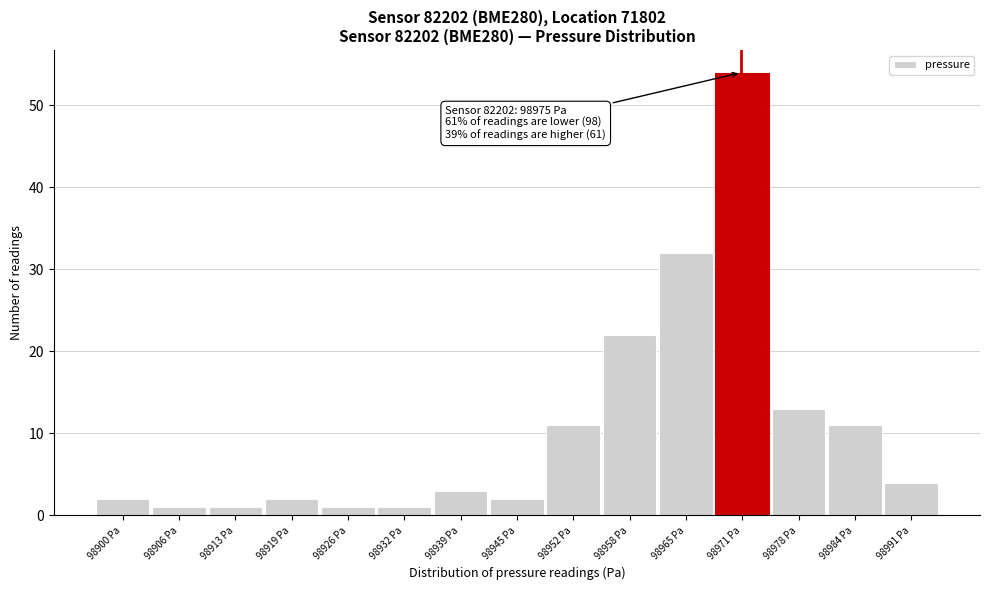

Reading left to right, transcribe all the data shown in this chart.

98900 Pa=2	98906 Pa=1	98913 Pa=1	98919 Pa=2	98926 Pa=1	98932 Pa=1	98939 Pa=3	98945 Pa=2	98952 Pa=11	98958 Pa=22	98965 Pa=32	98971 Pa=54	98978 Pa=13	98984 Pa=11	98991 Pa=4